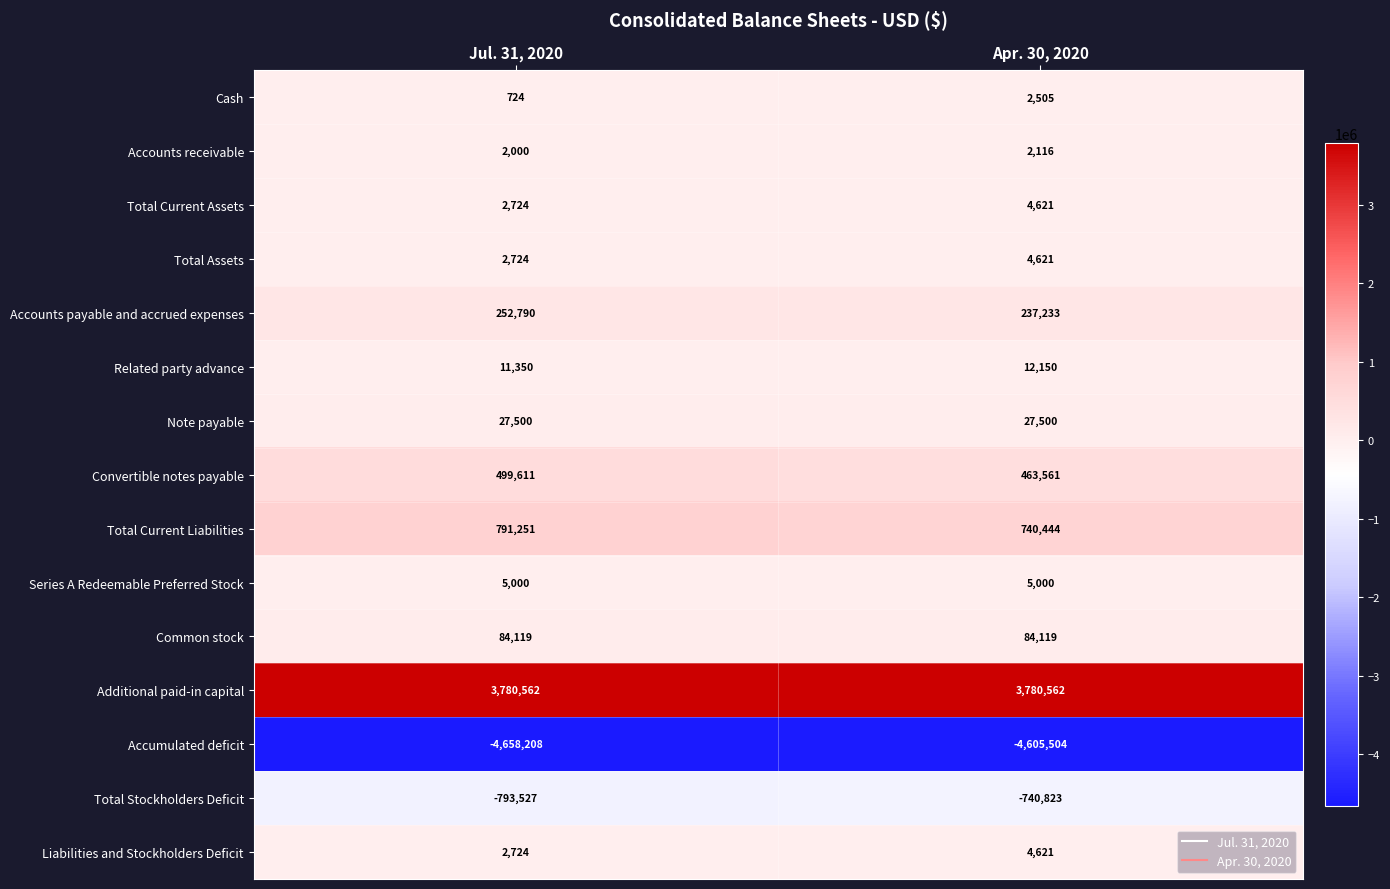

Rank the categories by Total Stockholders Deficit value from highest to lowest.

Apr. 30, 2020, Jul. 31, 2020